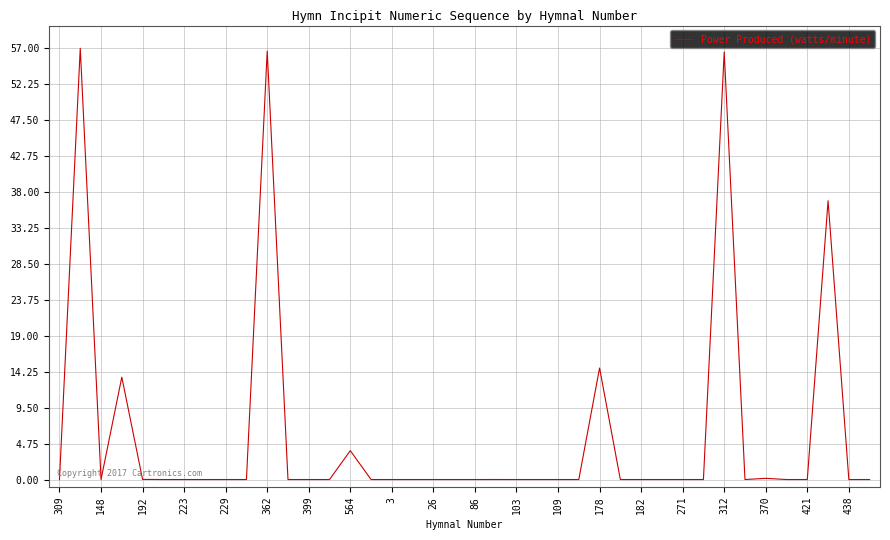

What is the greatest value displayed?

57.0